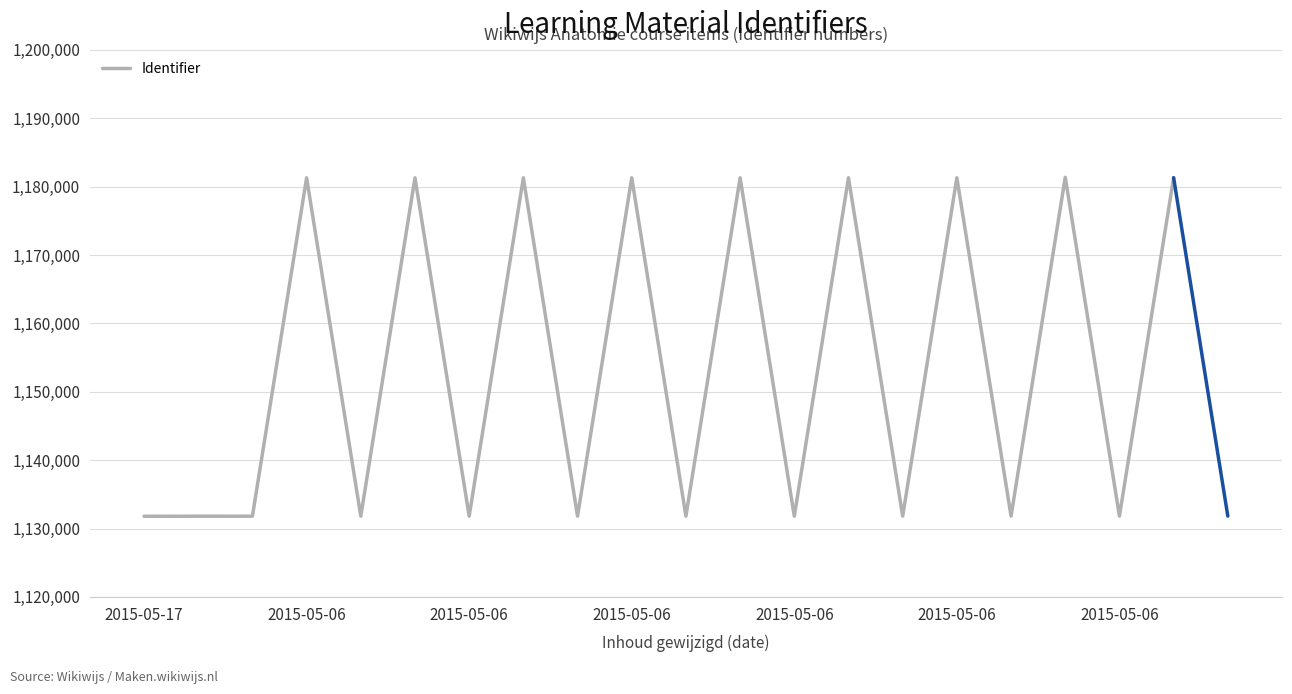

What is the greatest value displayed?

1181365